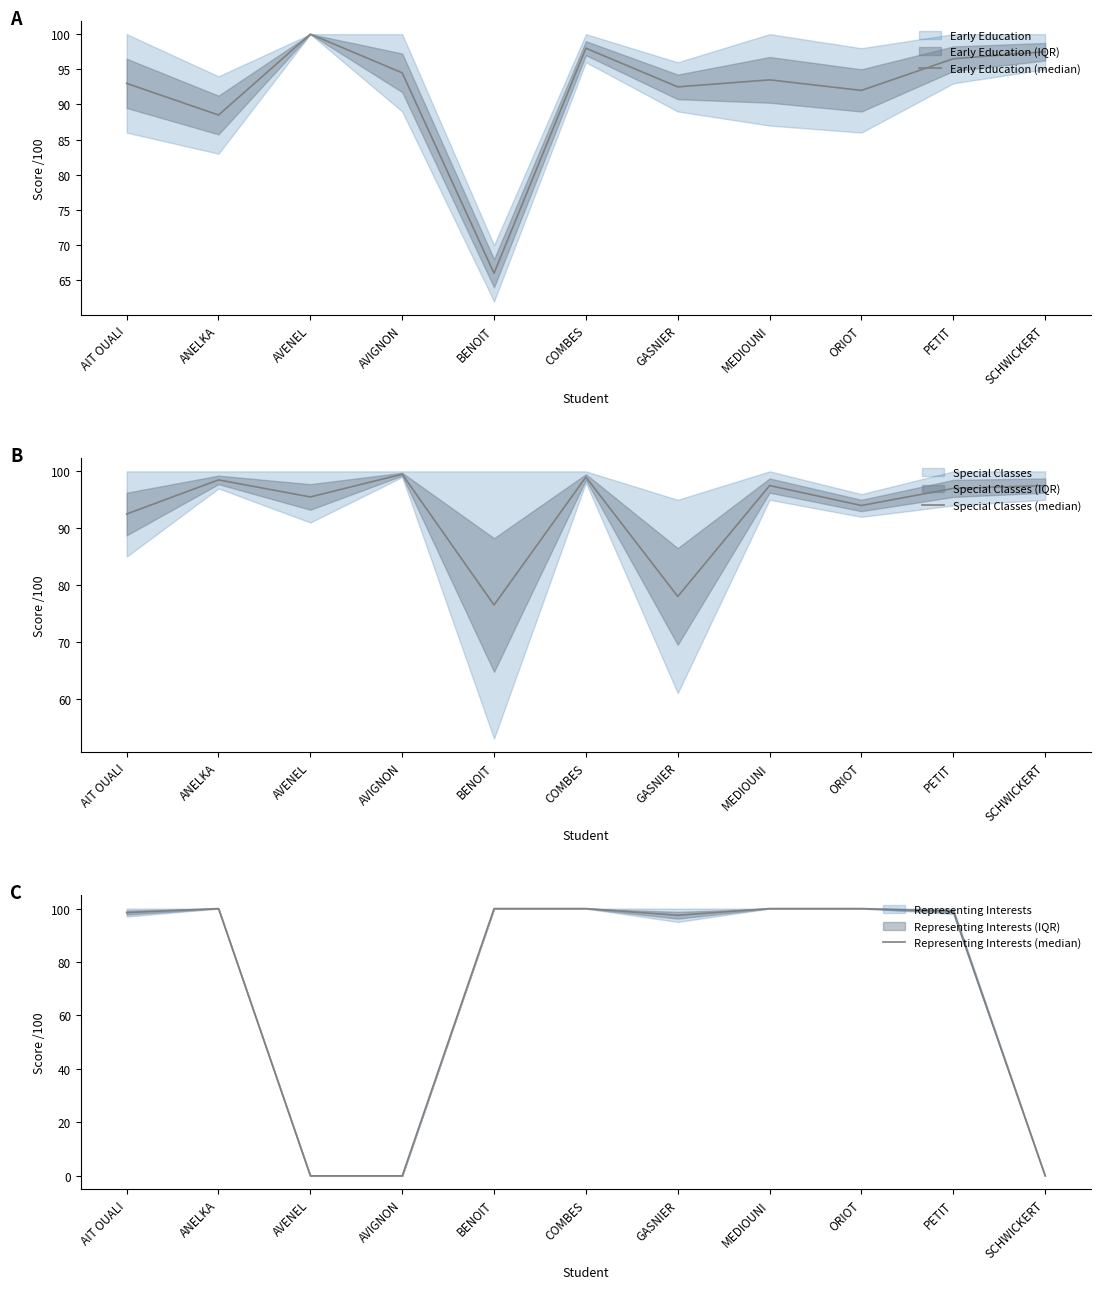

In Special Classes (median), how many points are lower than both neighbors (excluding endpoints)?

4